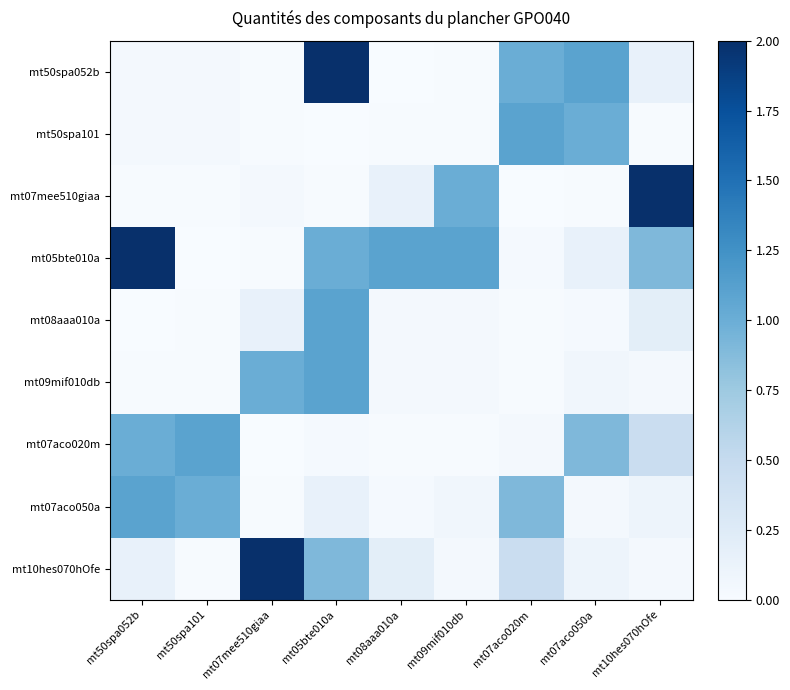

Rank the series by their maximum value, from lowest to highest.

mt50spa101, mt08aaa010a, mt09mif010db, mt07aco020m, mt07aco050a, mt50spa052b, mt07mee510giaa, mt05bte010a, mt10hes070hOfe